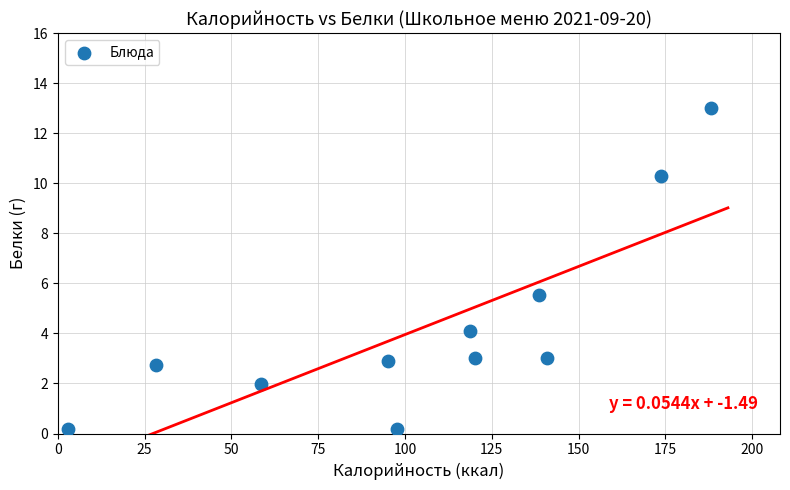

What Y value in the scatter plot is closest to 6?

5.5